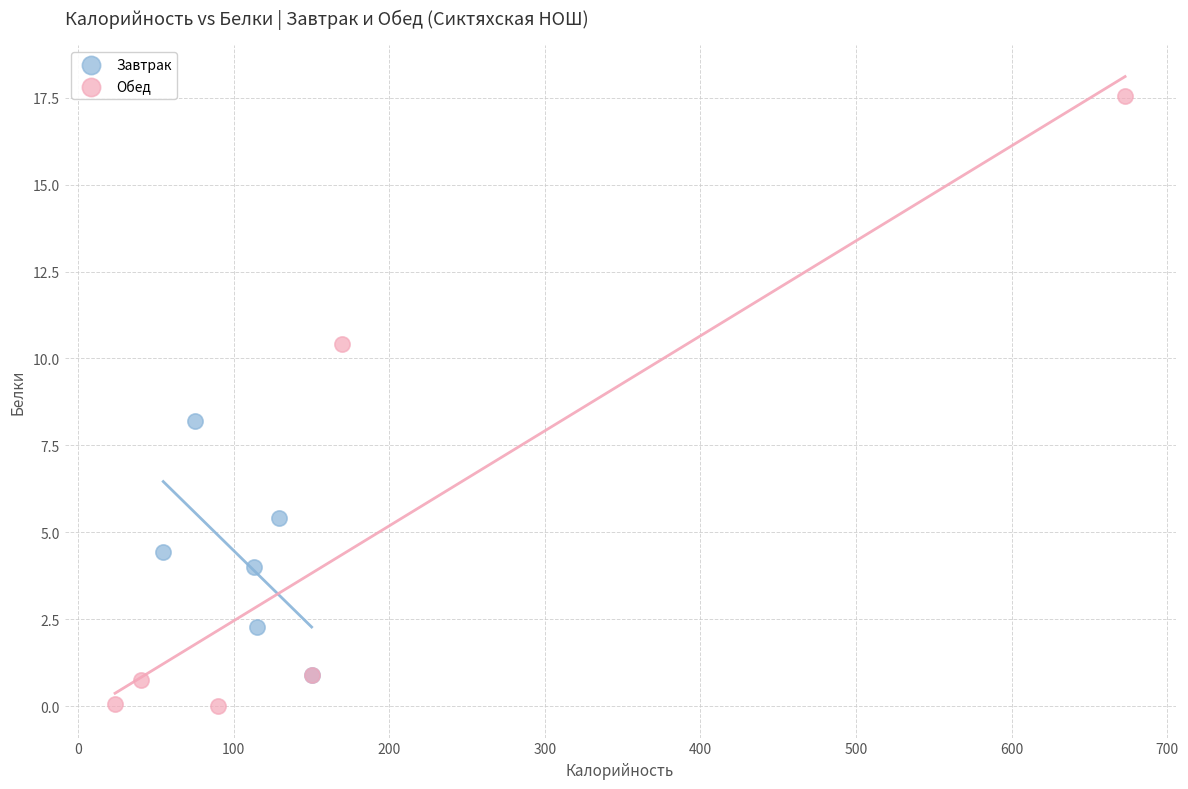

Which series has the widest spread of Y values?

Обед